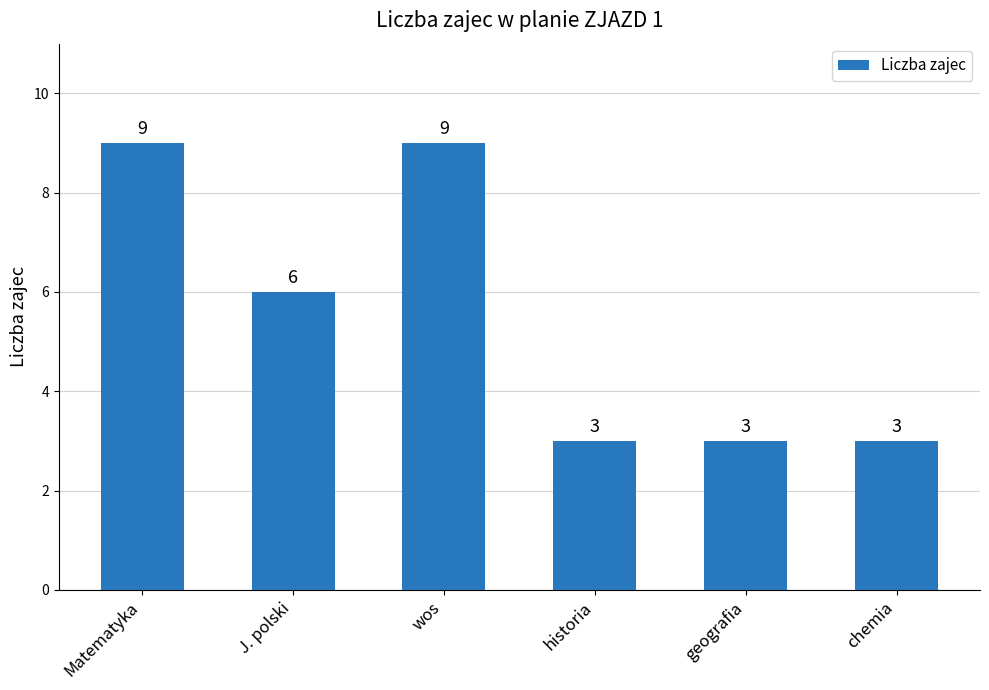

What is the change in value from Matematyka to historia?

-6